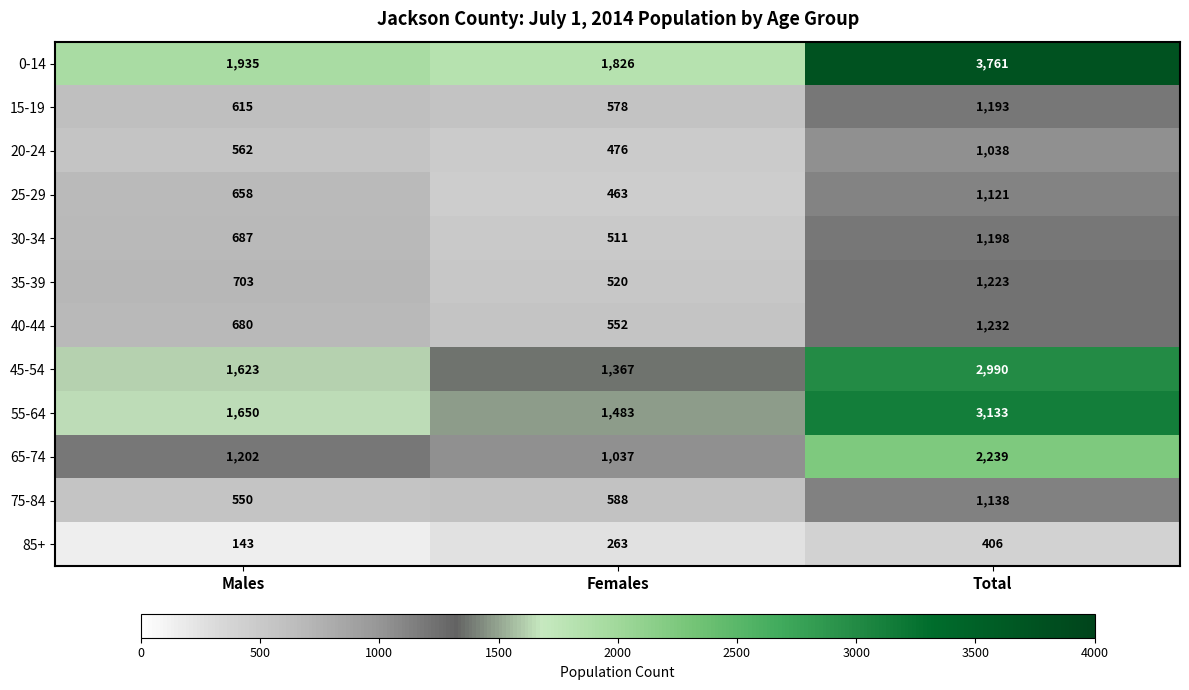

What is the average value of the 30-34 series?

799